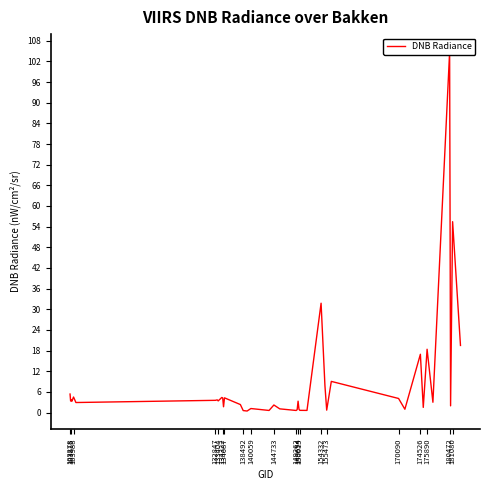

The value at 180472 is 104.7. True or false?

True